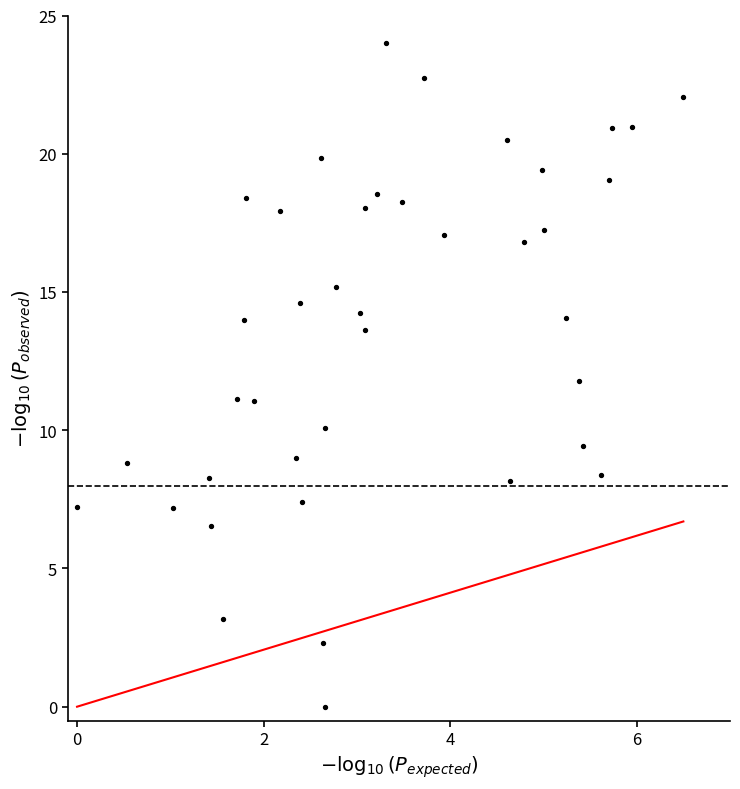

What is the range of Y values (max minus min)?

24.0